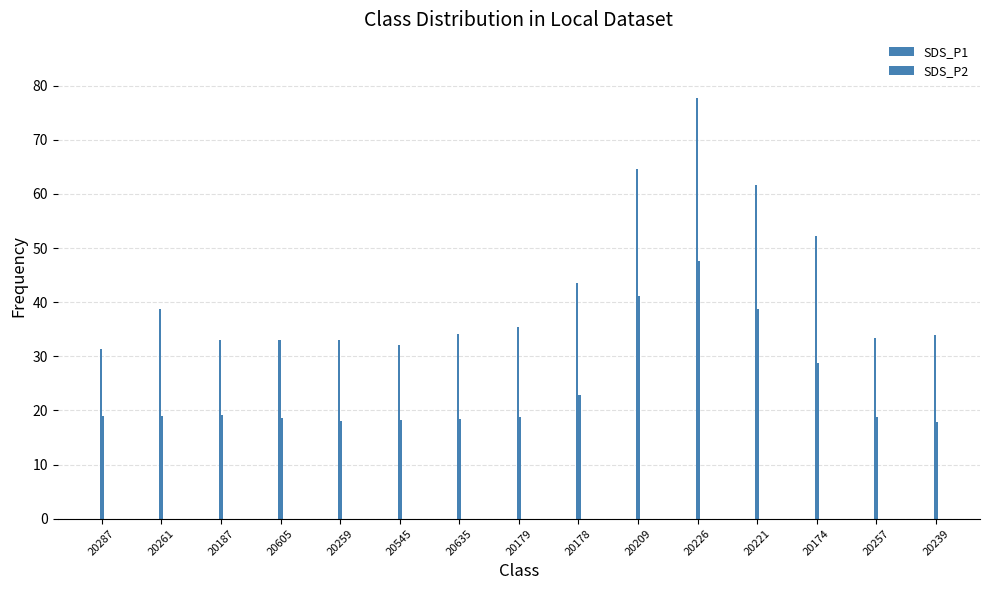

What is the value of the SDS_P2 bar at the 7th from the left?

18.5